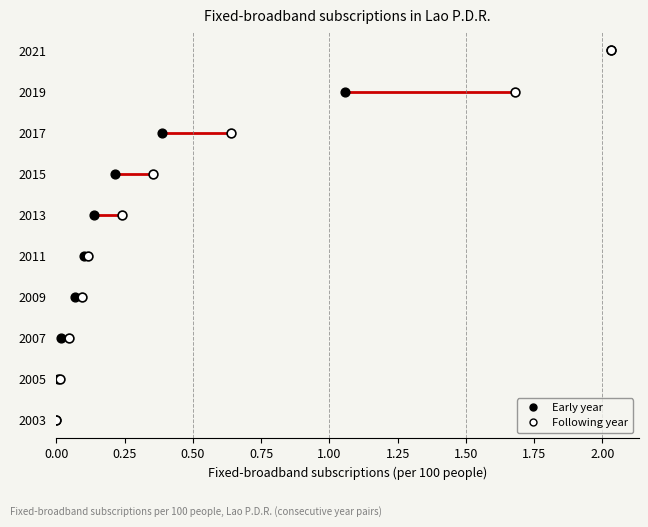

Is the value of Early year at 0.75 greater than the value of Following year at 0.50?

Yes